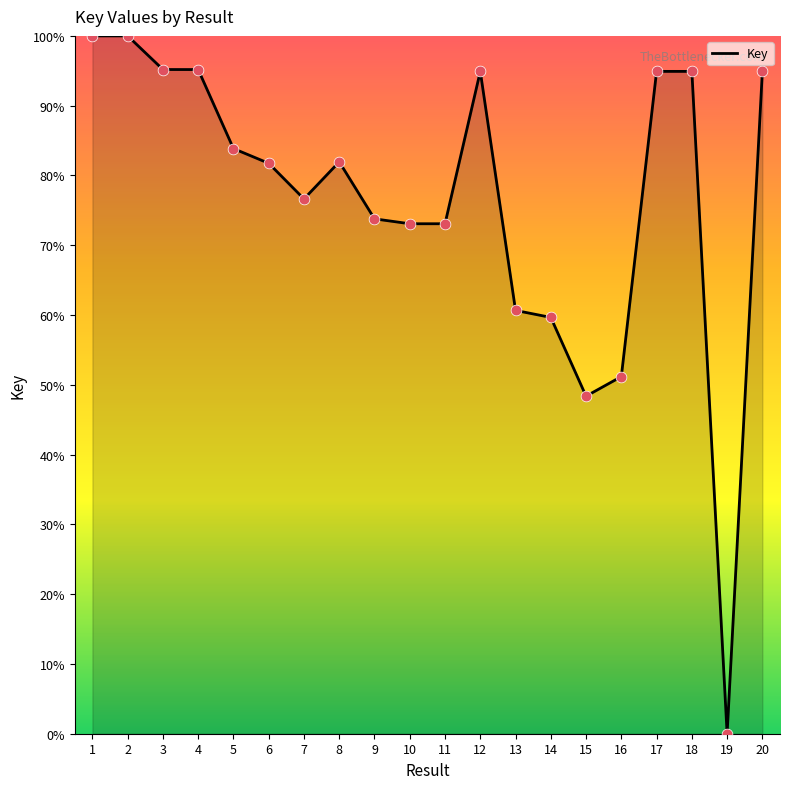

What is the change in value from 5 to 18?

+11.1